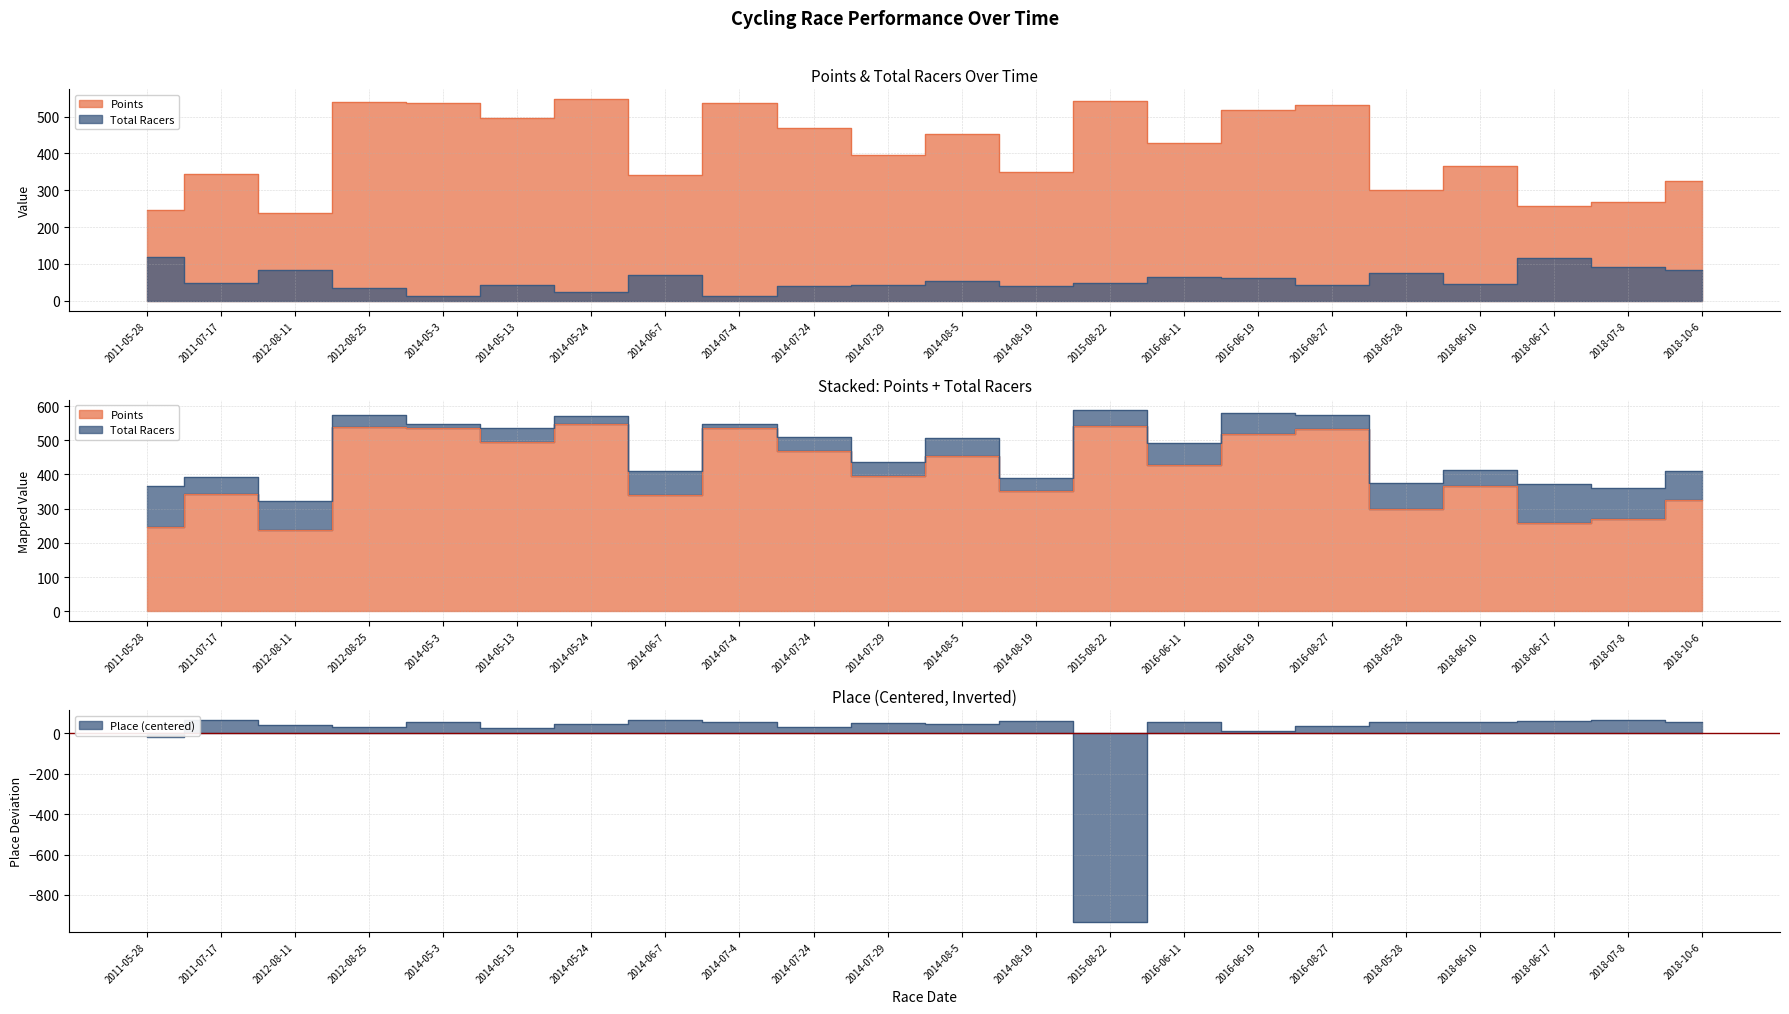

True or false: Total Racers and Points cross at least once.

False